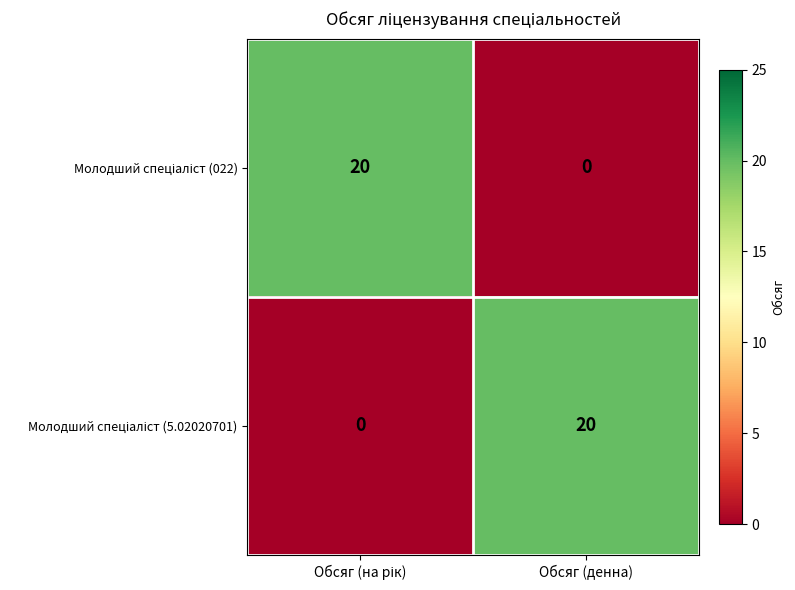

What is the spread (max minus min) of values at Обсяг (денна)?

20